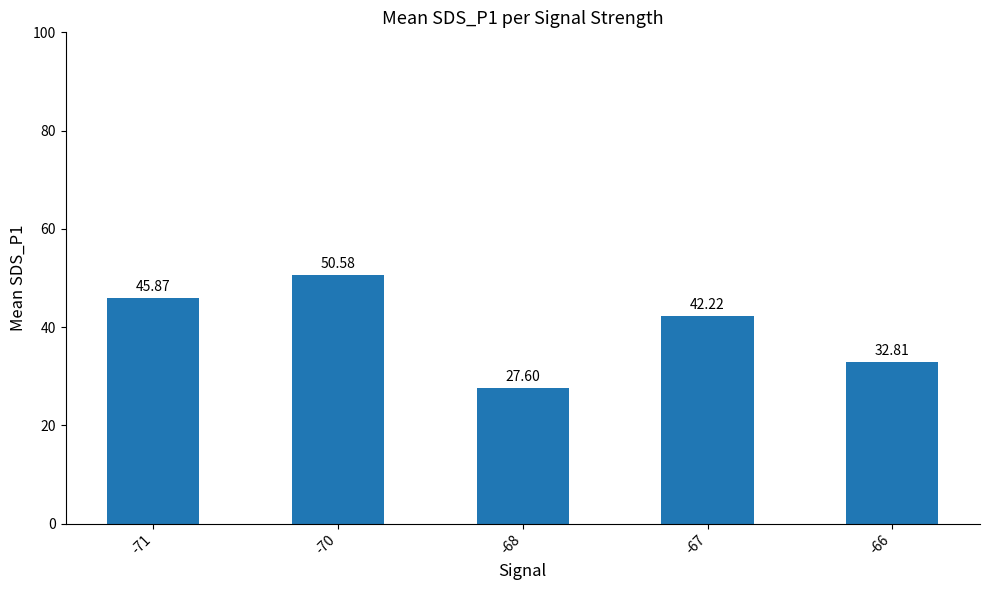

Reading left to right, what are all the values shown in this chart?

45.9	50.6	27.6	42.2	32.8